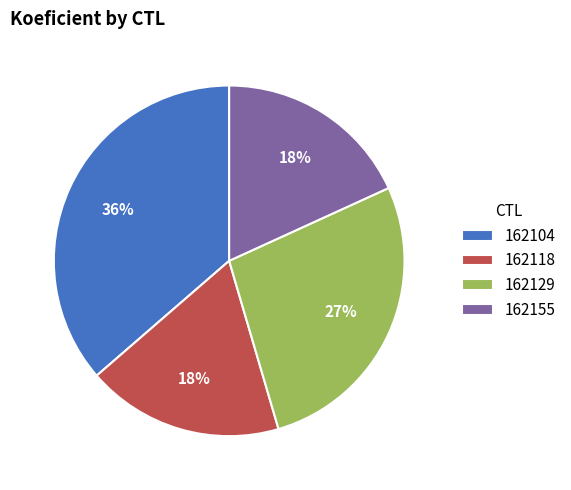

Do 162129 and 162104 together represent more than half of the pie?

Yes